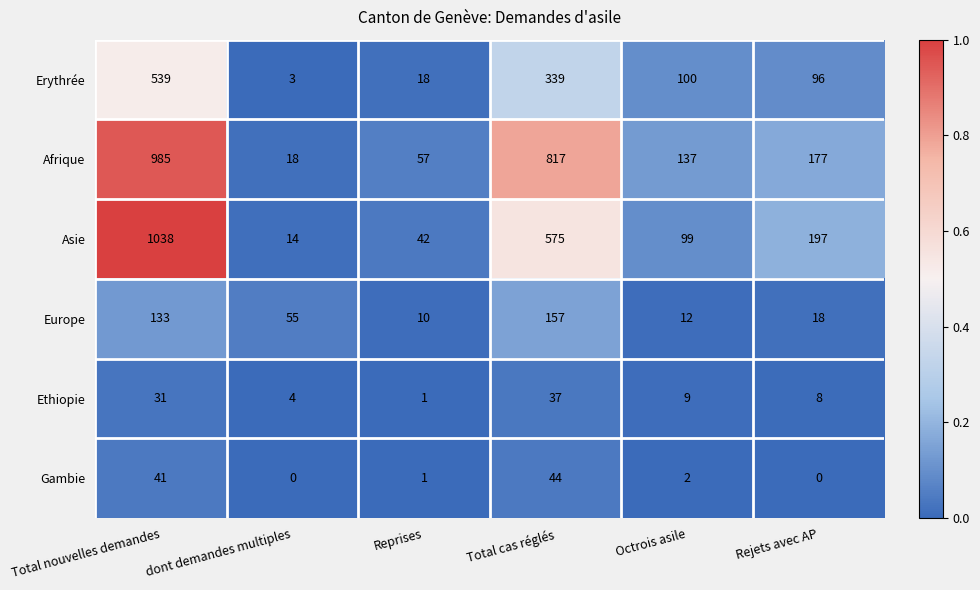

What is the sum of the Ethiopie values at Rejets avec AP and Total cas réglés?

45